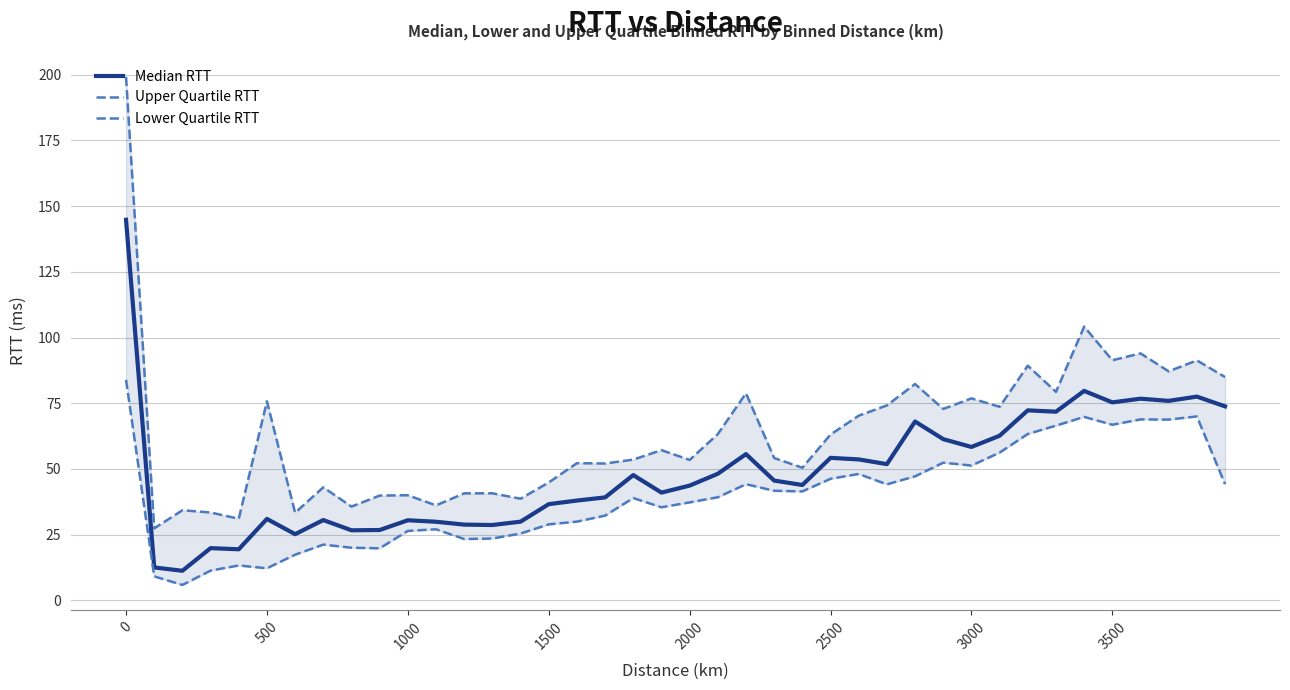

In Lower Quartile RTT, how many points are lower than both neighbors (excluding endpoints)?

10